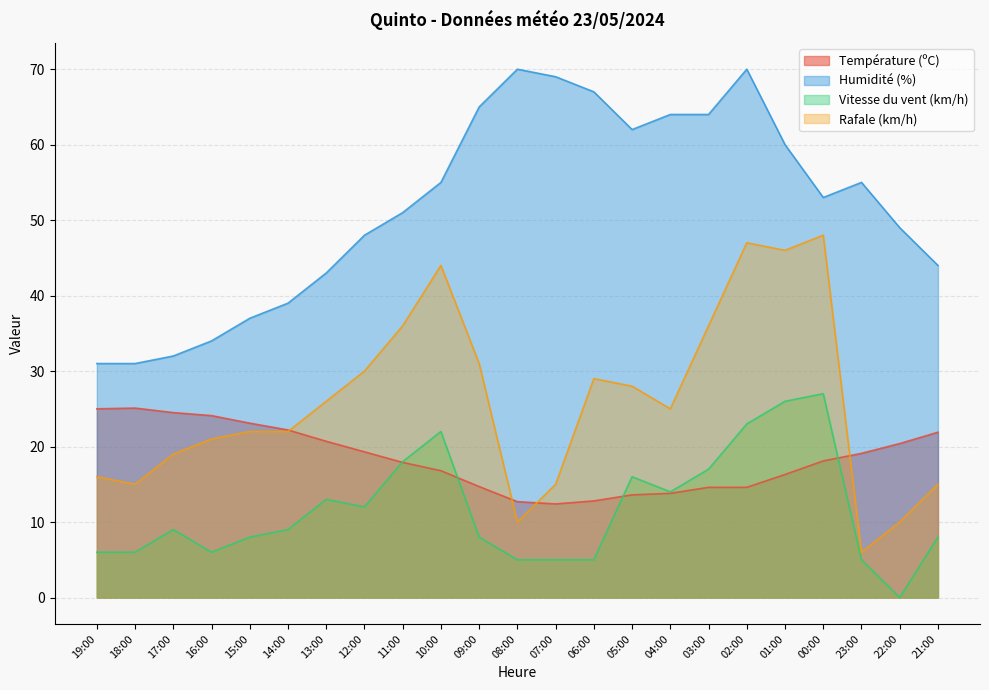

Where does the Rafale (km/h) series first go above 25?

13:00